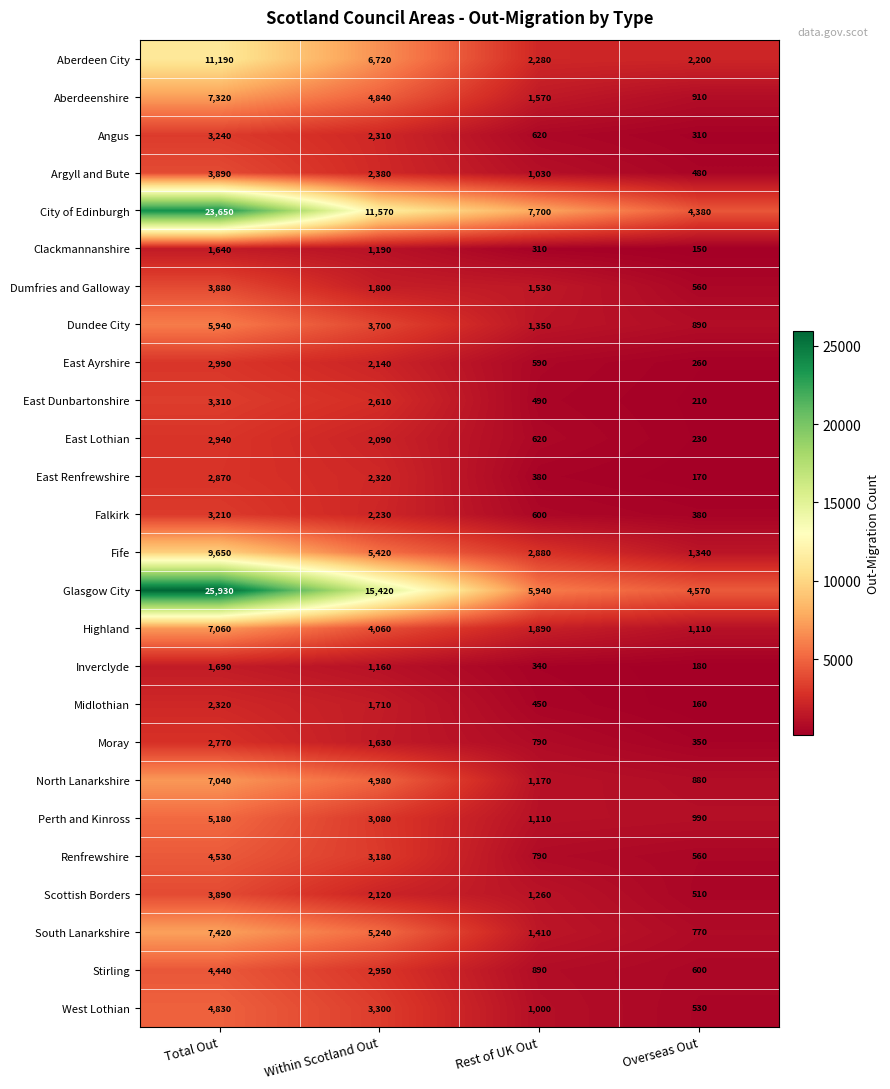

Count the number of data series in this chart.

26